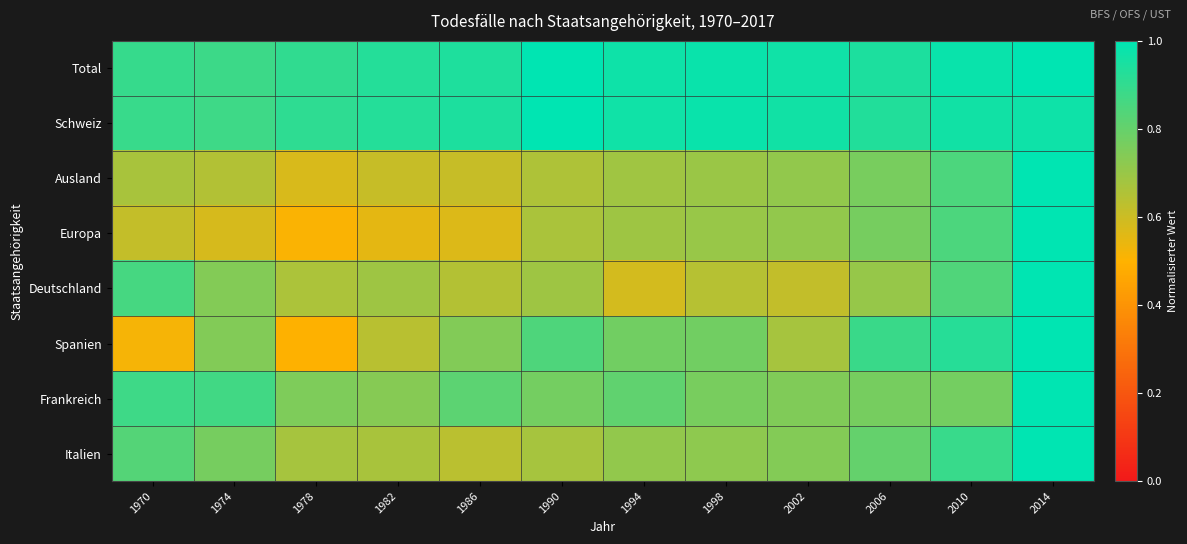

What is the minimum value shown in the chart?

0.5